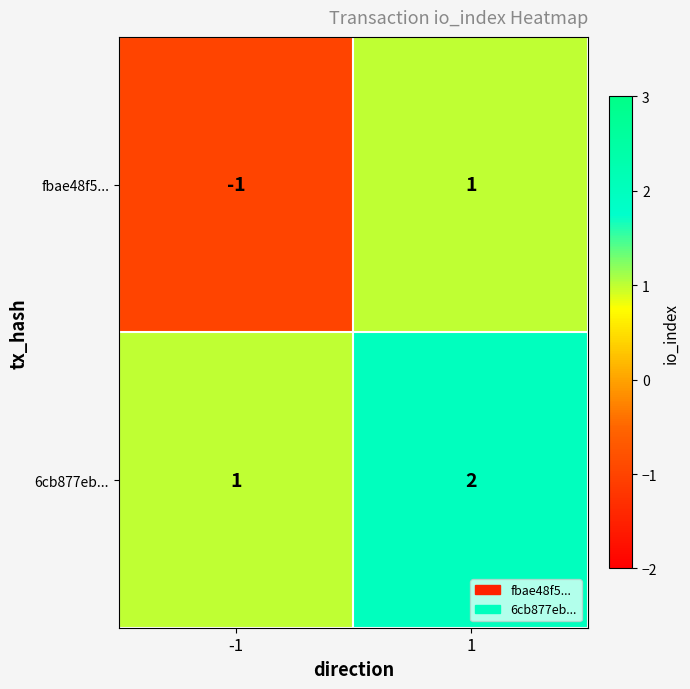

Rank the series by their average value, from highest to lowest.

6cb877eb..., fbae48f5...